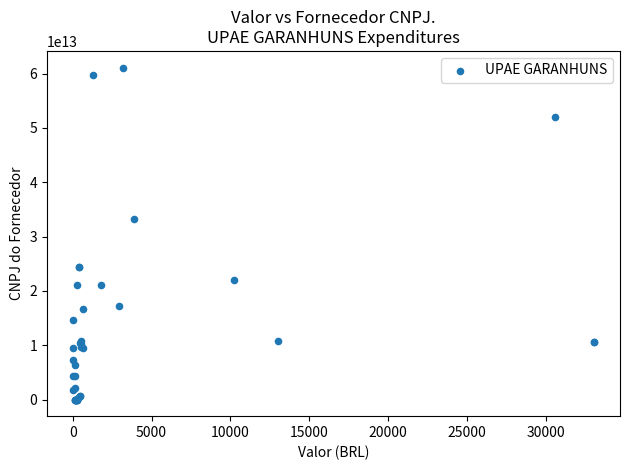

What Y value in the scatter plot is closest to 30566128840400?

33255787001325